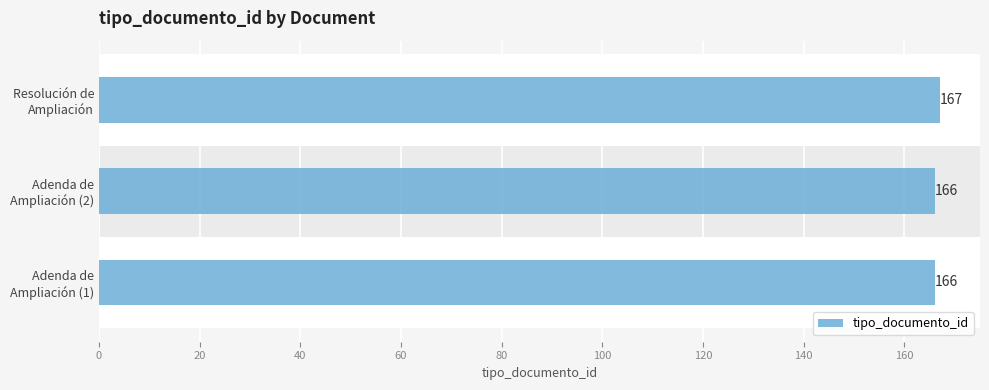

What is the smallest value displayed?

166